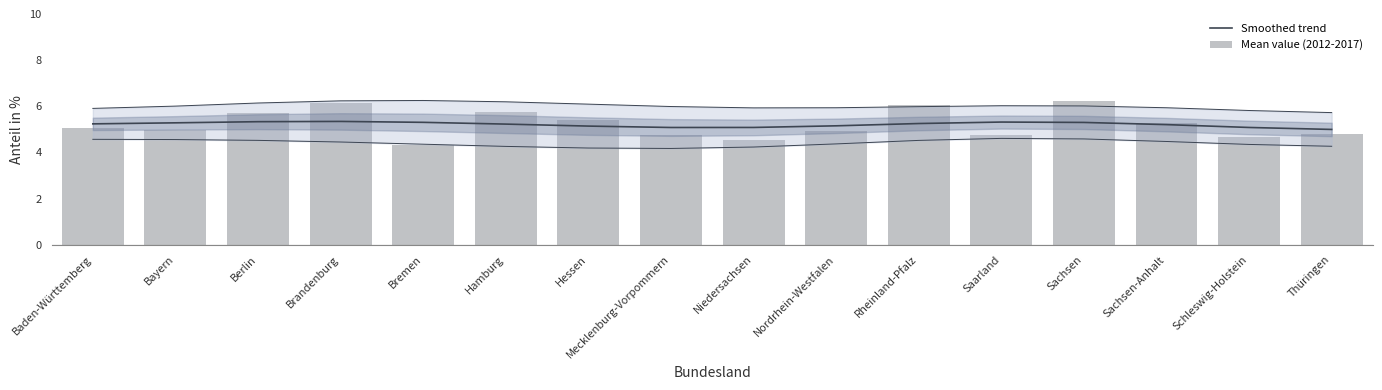

Rank the series by their maximum value, from lowest to highest.

Smoothed trend, Mean value (2012-2017)